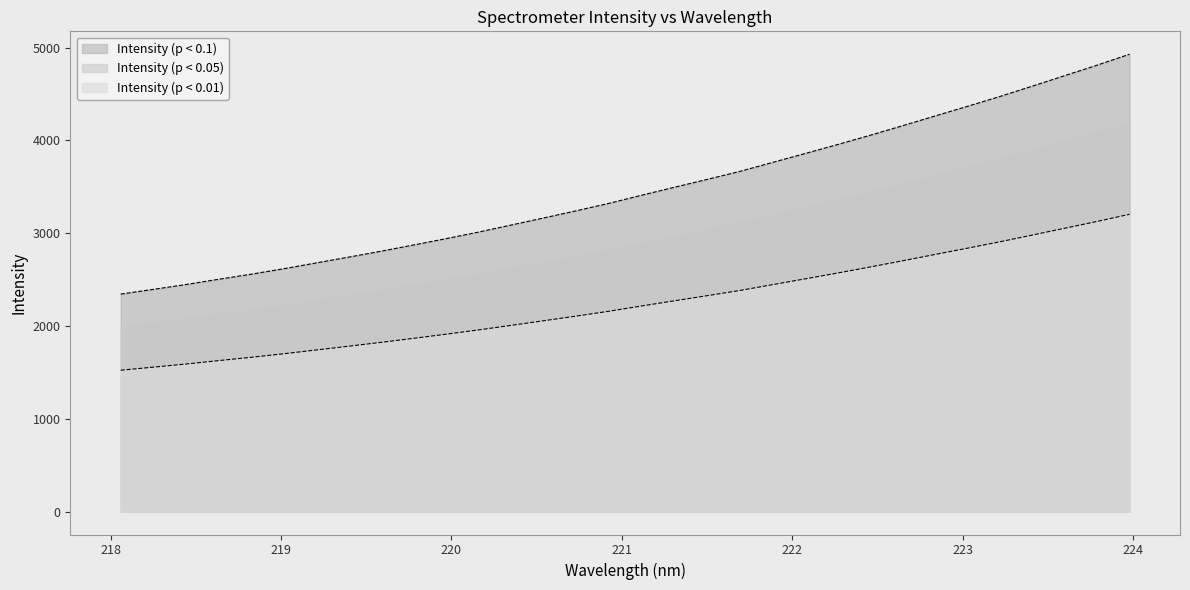

How many lines are shown in the chart?

3